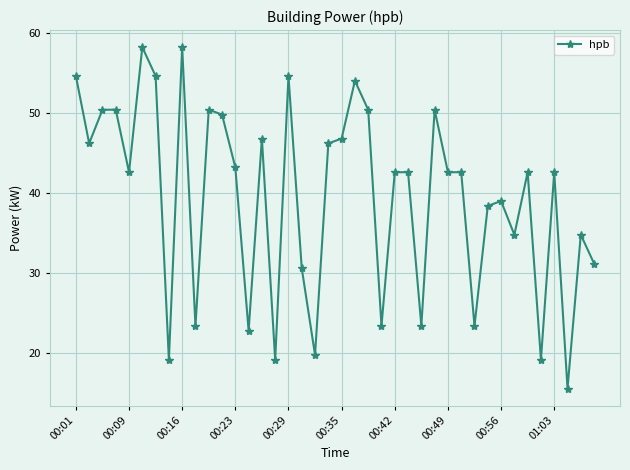

What is the value of the 7th point from the left?

54.6